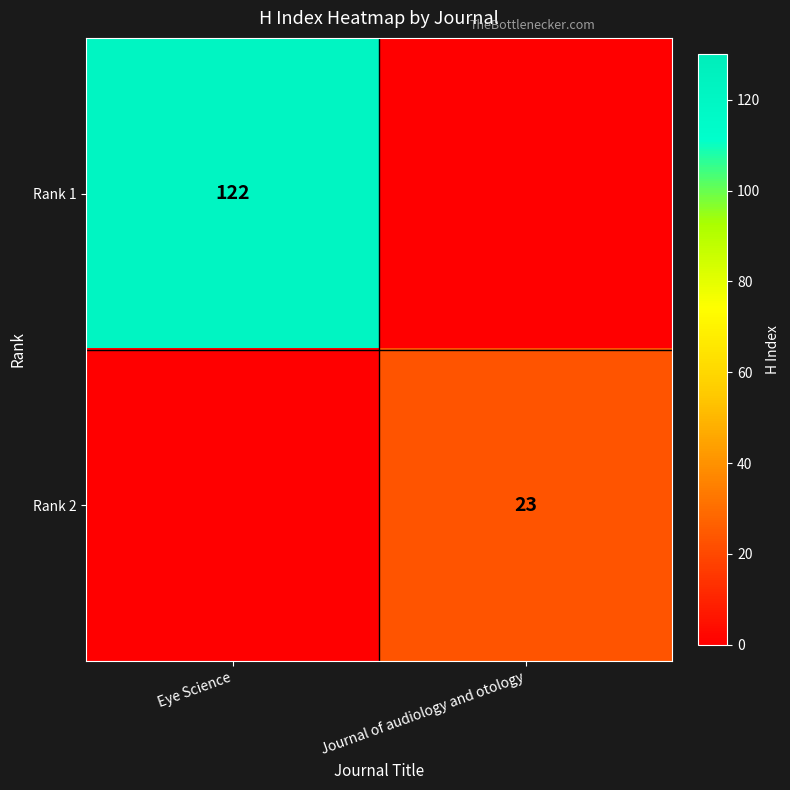

Is it true that Rank 1 equals 122 at Eye Science?

True